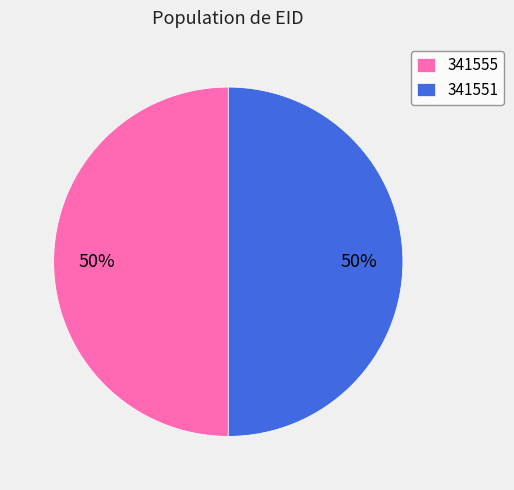

Do 341555 and 341551 together represent more than half of the pie?

Yes